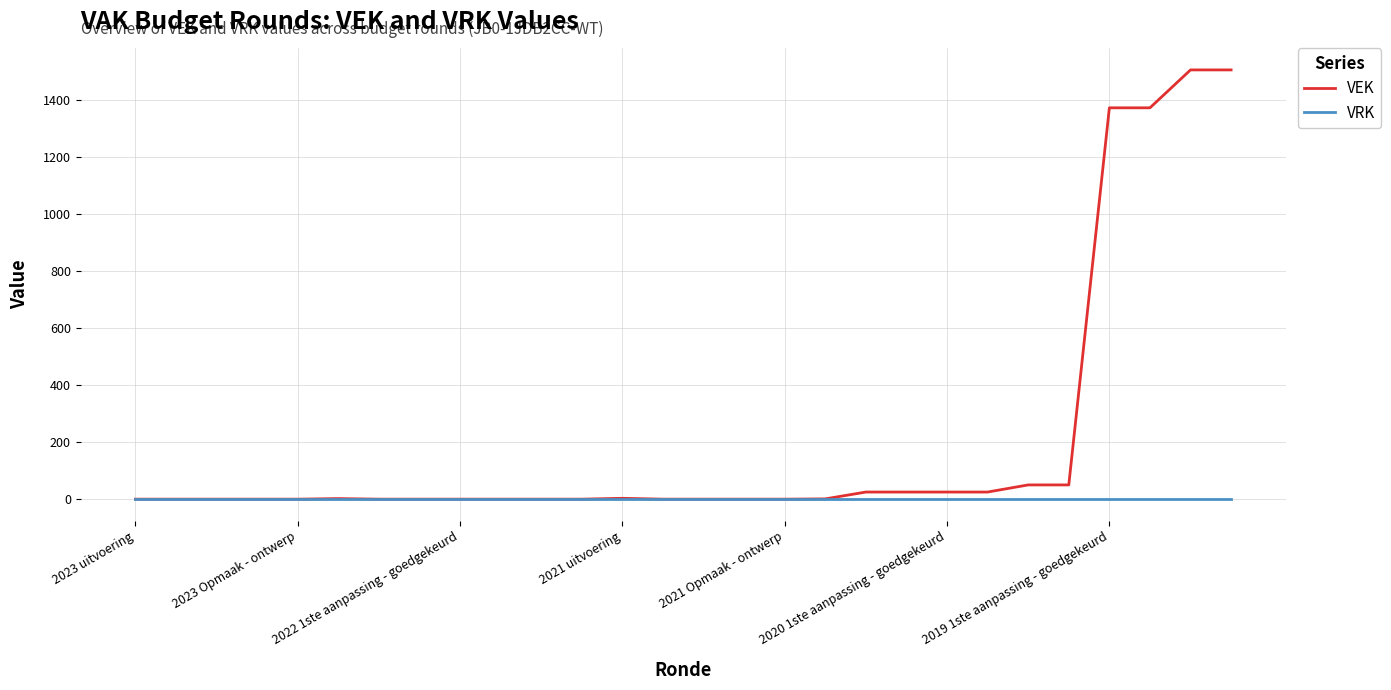

What is the maximum value for VEK?

1506